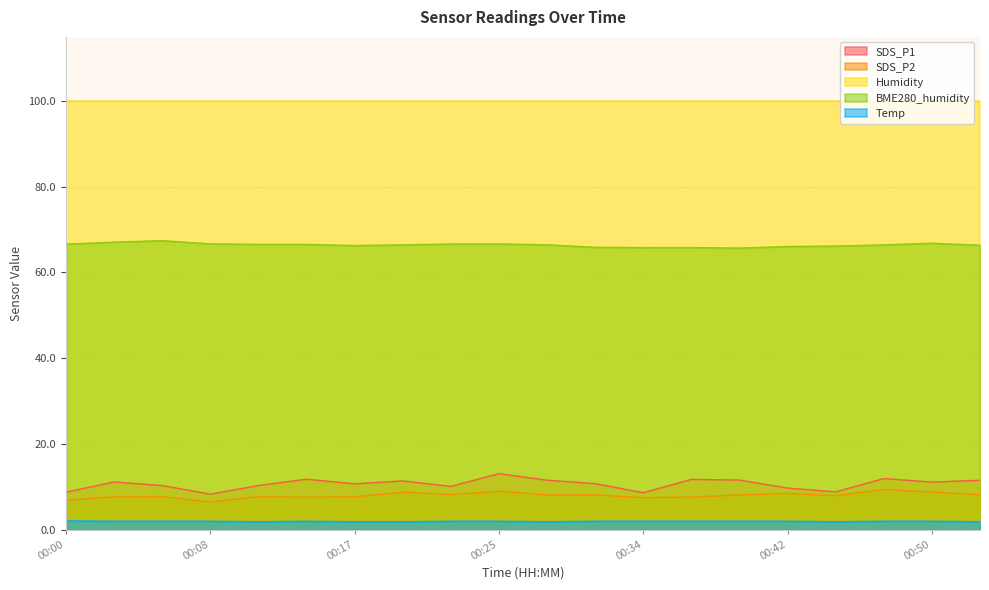

Which has a higher value, 00:00 or 00:37?

00:37